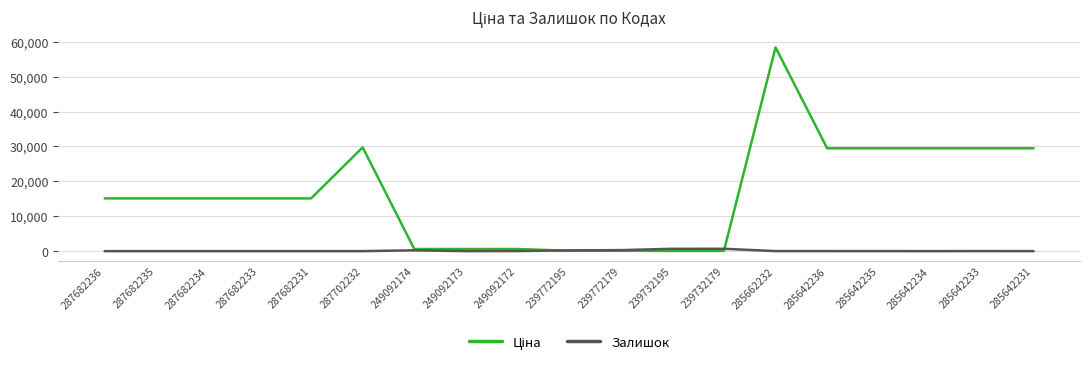

What is the spread (max minus min) of values at 287682233?

15120.0